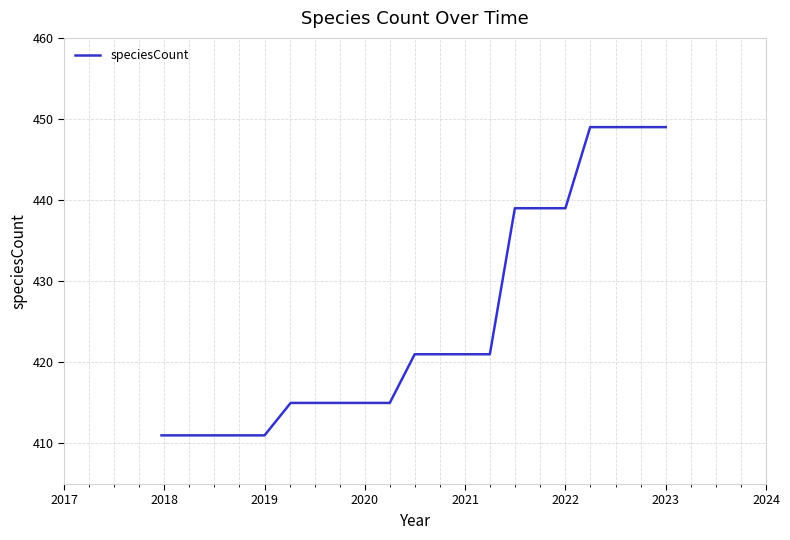

What is the greatest value displayed?

449